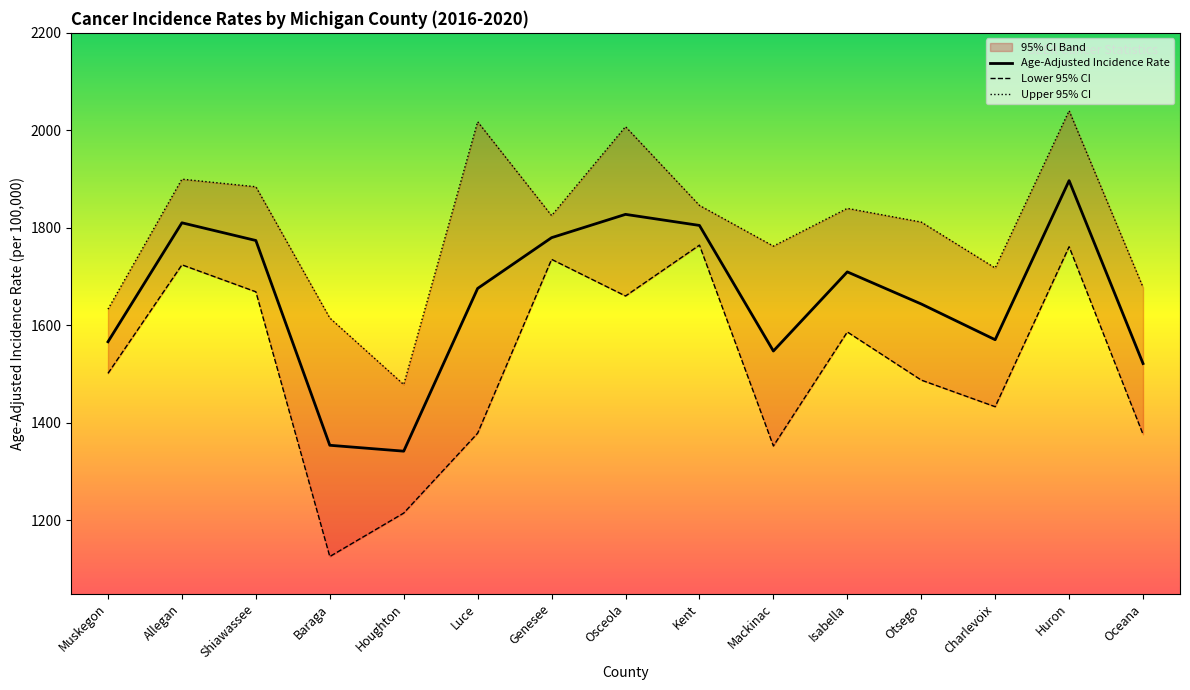

True or false: Upper 95% CI and Age-Adjusted Incidence Rate intersect in this chart.

False